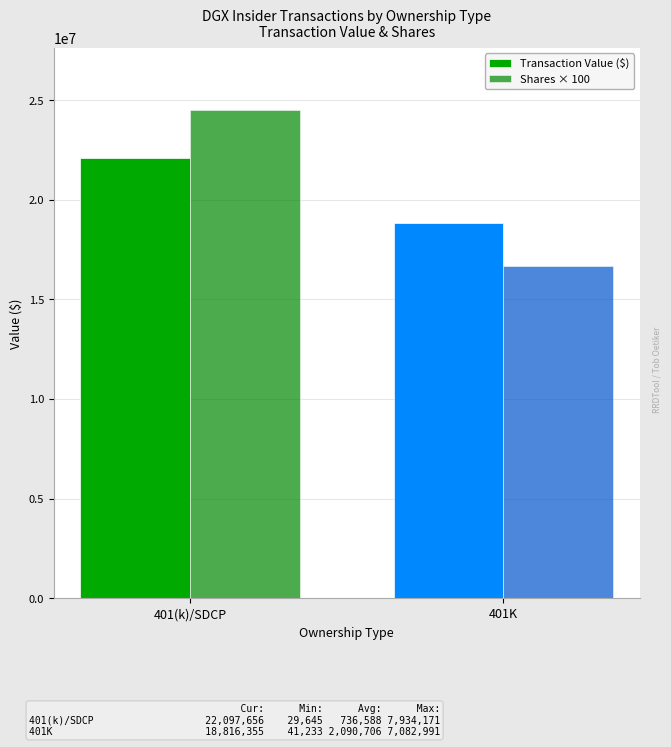

How many bars are there in each group?

2